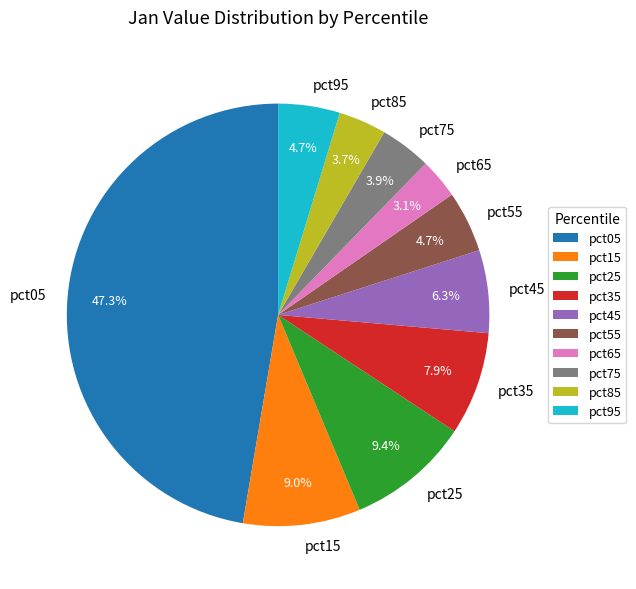

Which category has the smallest portion of the pie?

pct65